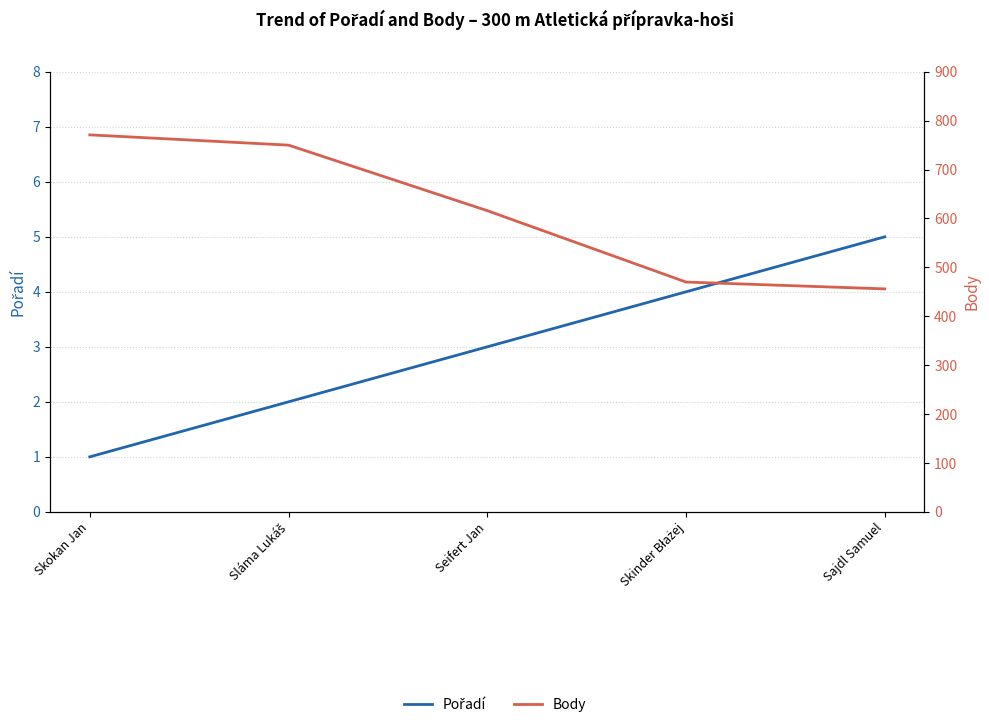

True or false: Pořadí and Body intersect in this chart.

False